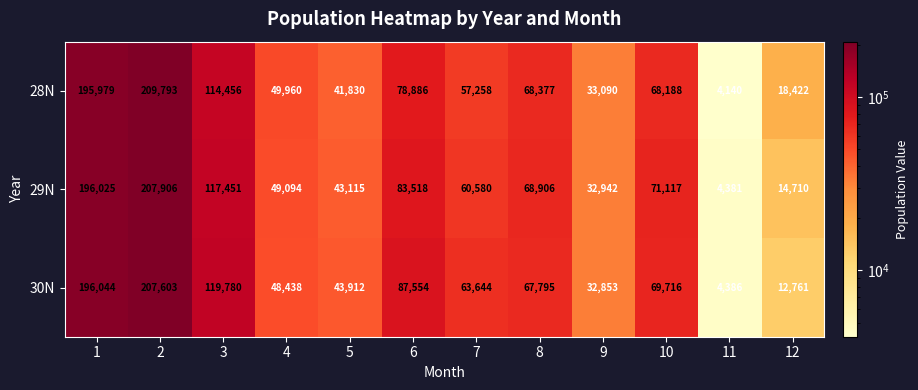

Where is 28N nearest to the value 106966?

3